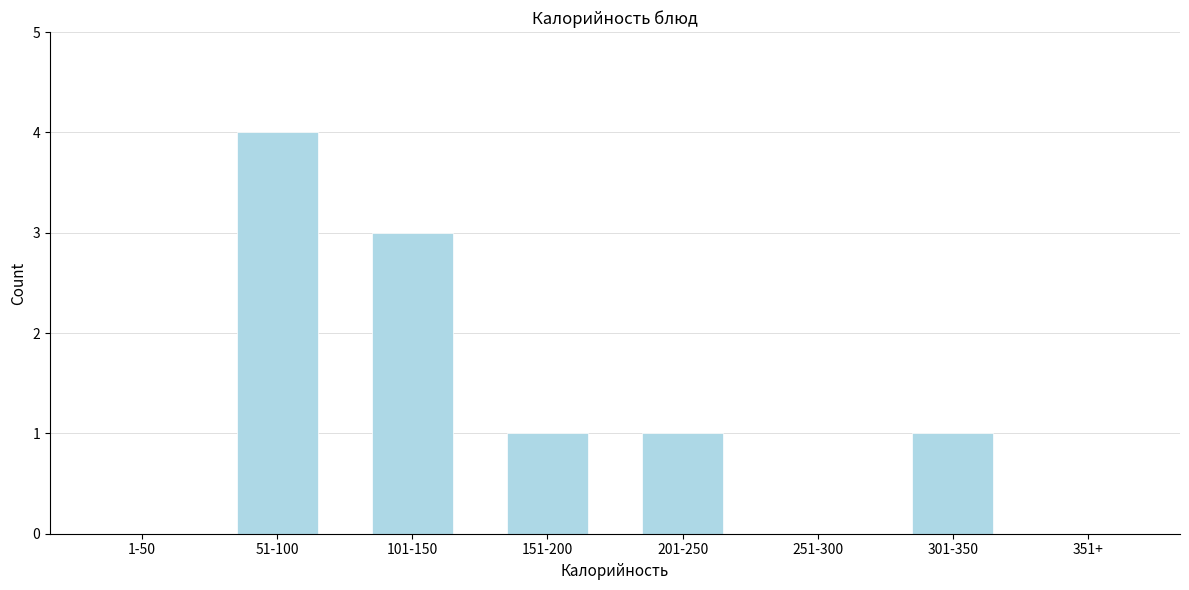

Reading left to right, transcribe all the data shown in this chart.

1-50=0	51-100=4	101-150=3	151-200=1	201-250=1	251-300=0	301-350=1	351+=0